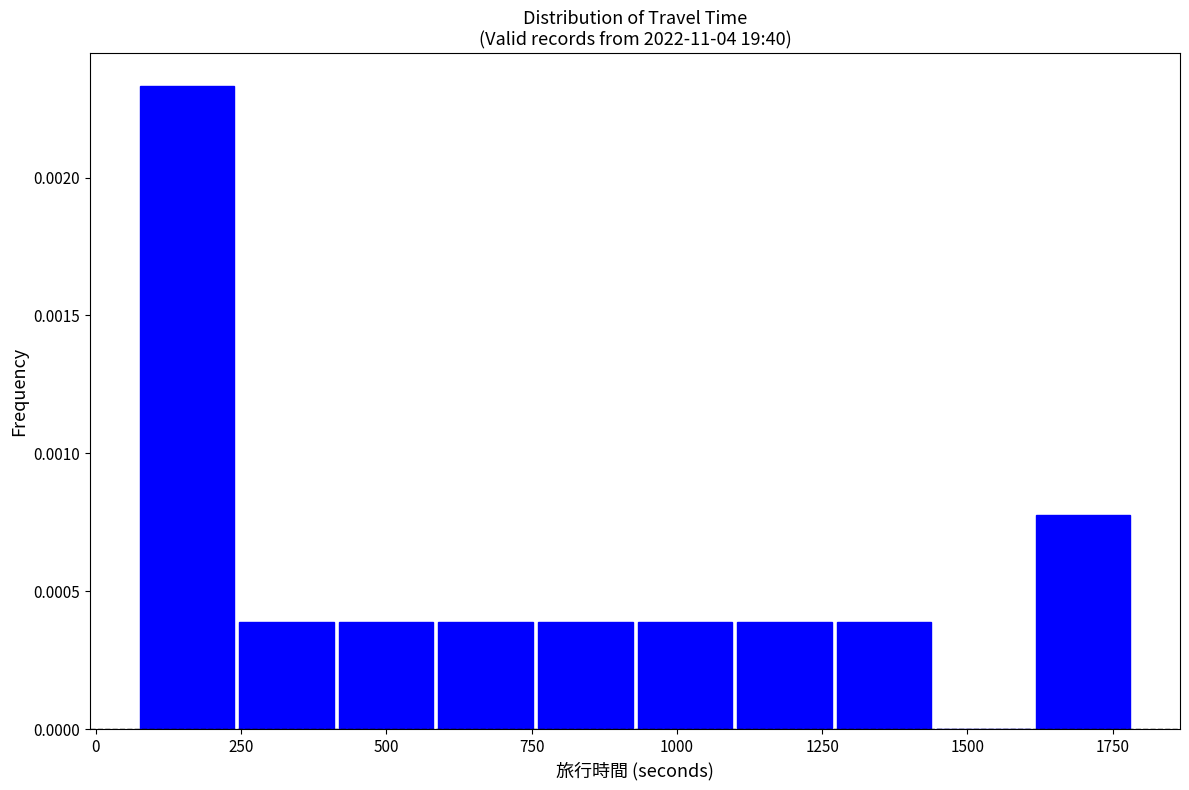

Read against the x-axis, roughly where is the centre of the tallest bar?

150